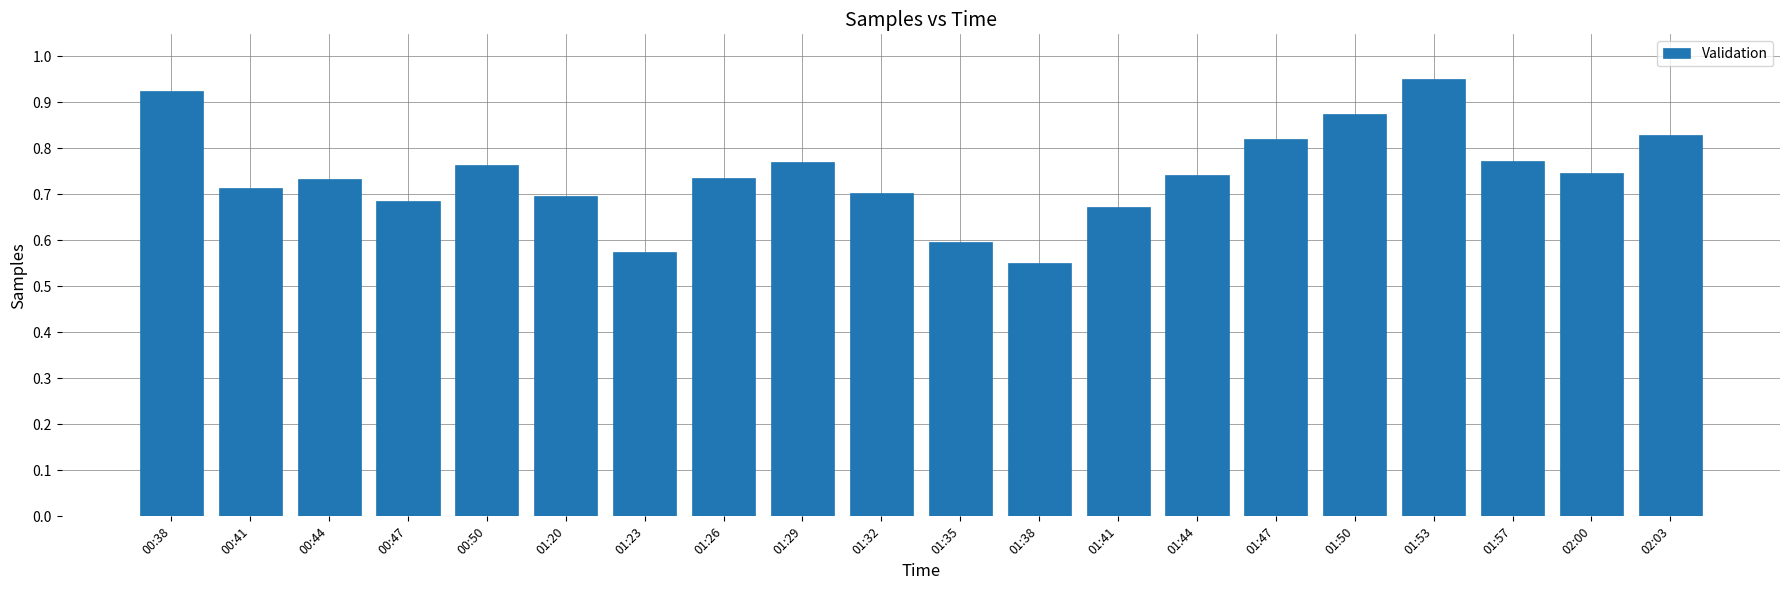

What is the sum of the values at 01:26 and 00:41?

1.4